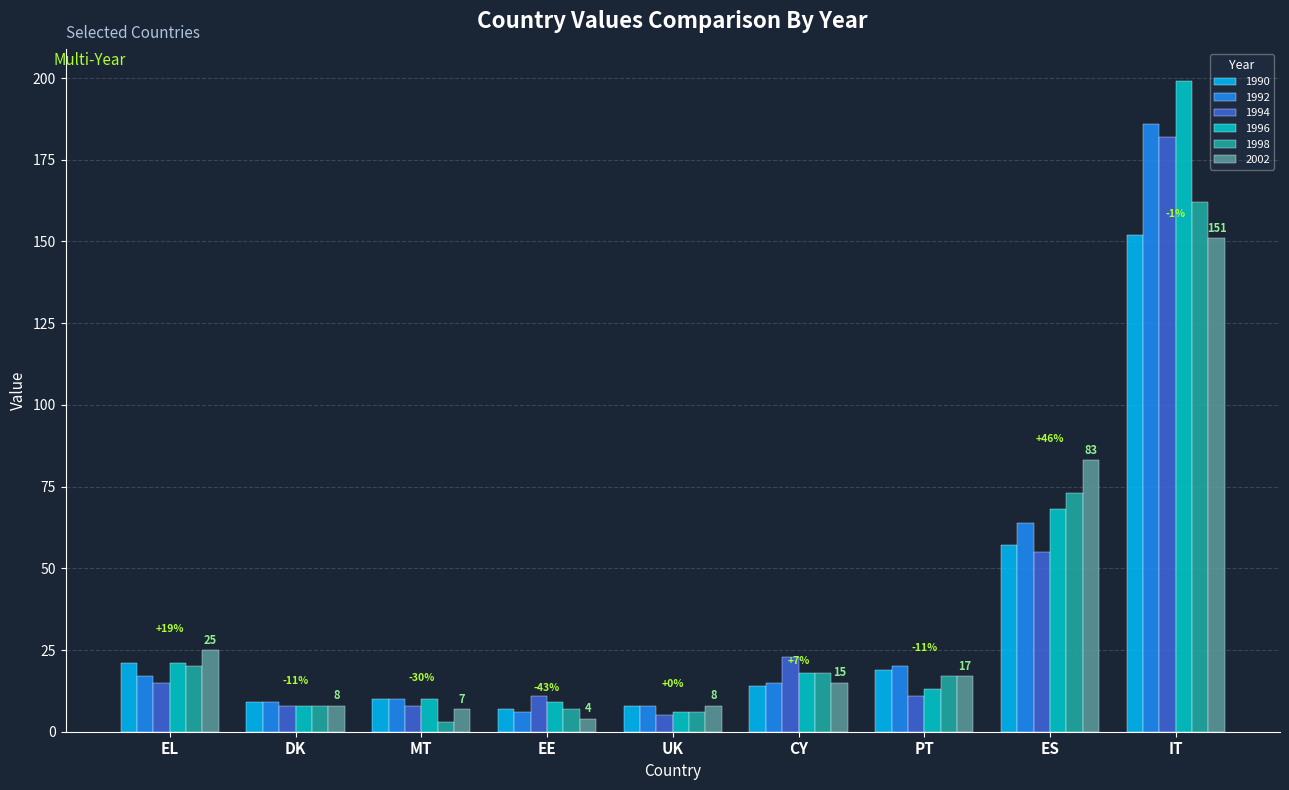

The 2002 series shows 41 at ES. True or false?

False